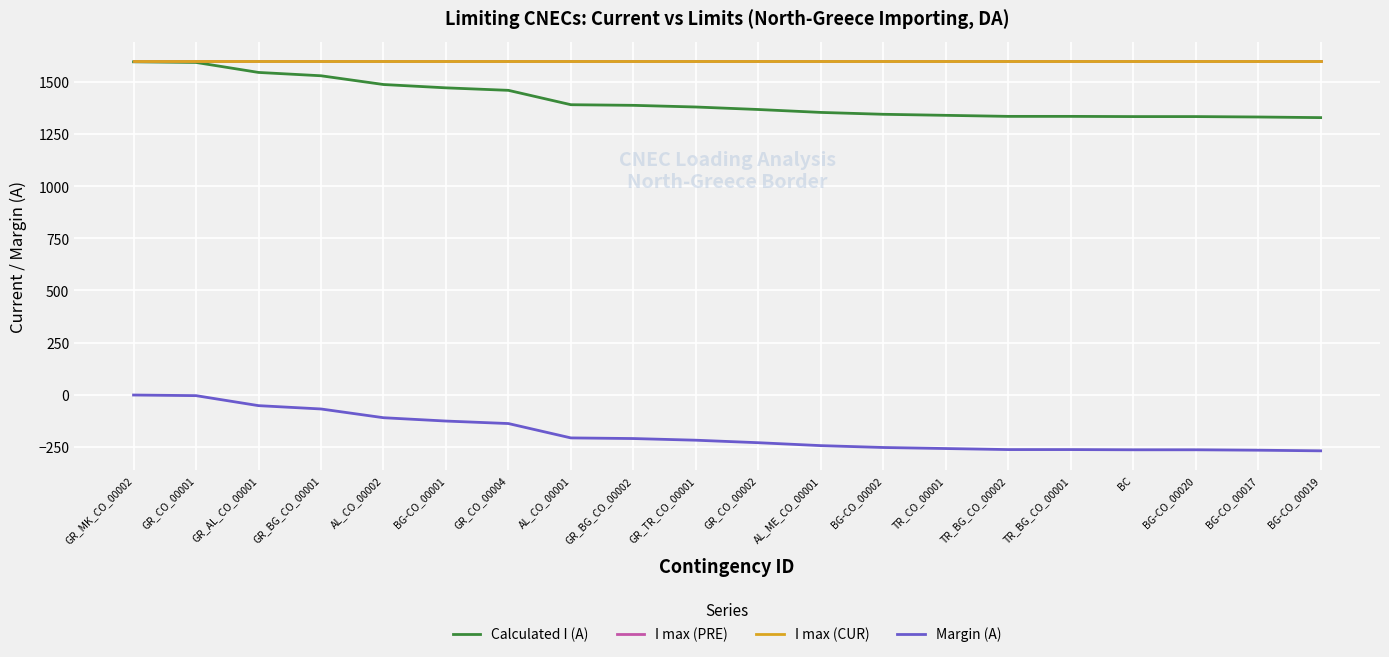

True or false: I max (PRE) has a value of 325 at TR_CO_00001.

False